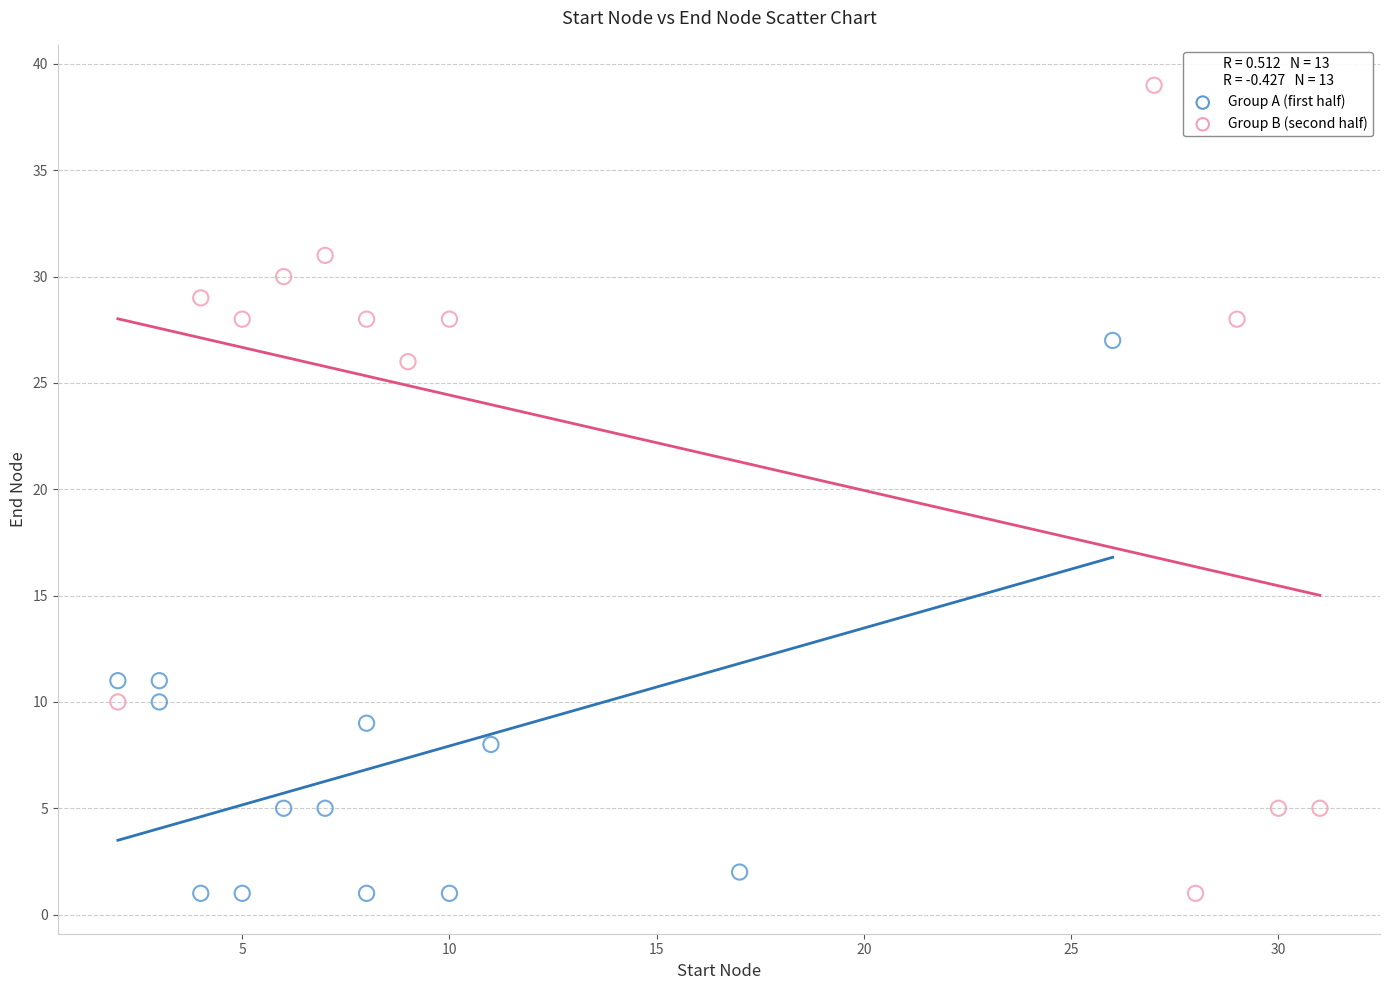

What are all the series names shown in the legend?

Group A (first half), Group B (second half)